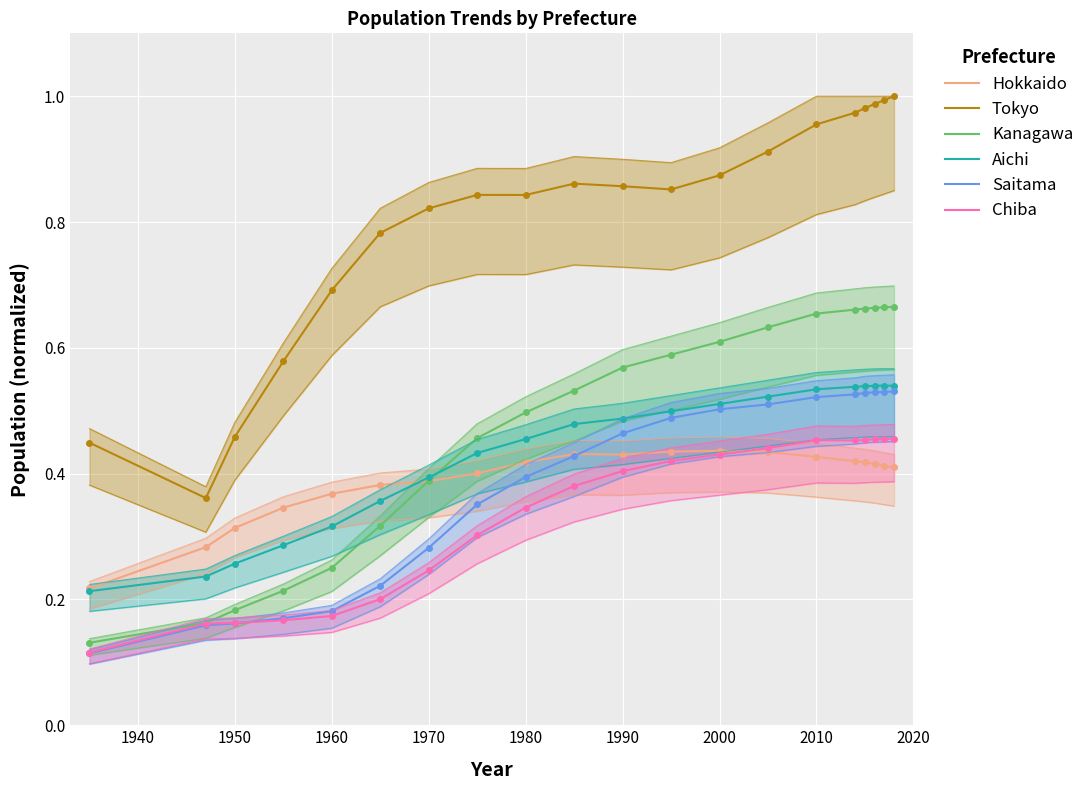

What is the average value of the Tokyo series?

0.8